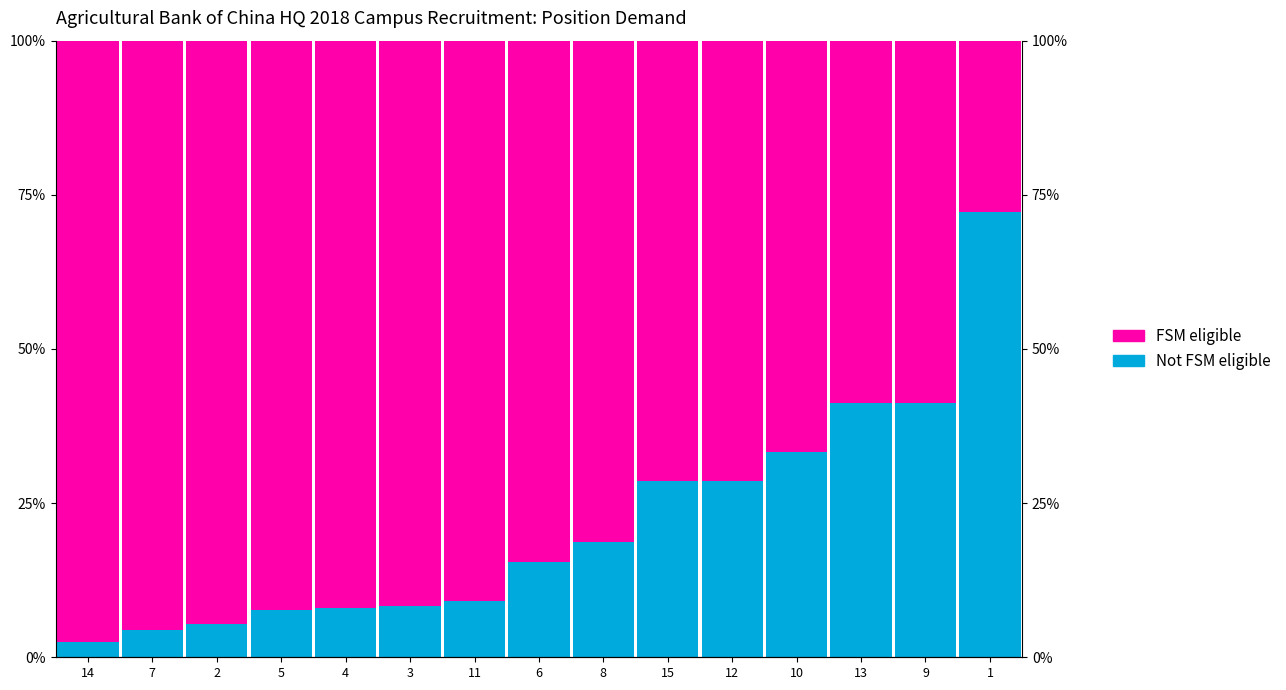

Rank the categories by FSM eligible value from highest to lowest.

14, 7, 2, 5, 4, 3, 11, 6, 8, 15, 12, 10, 13, 9, 1